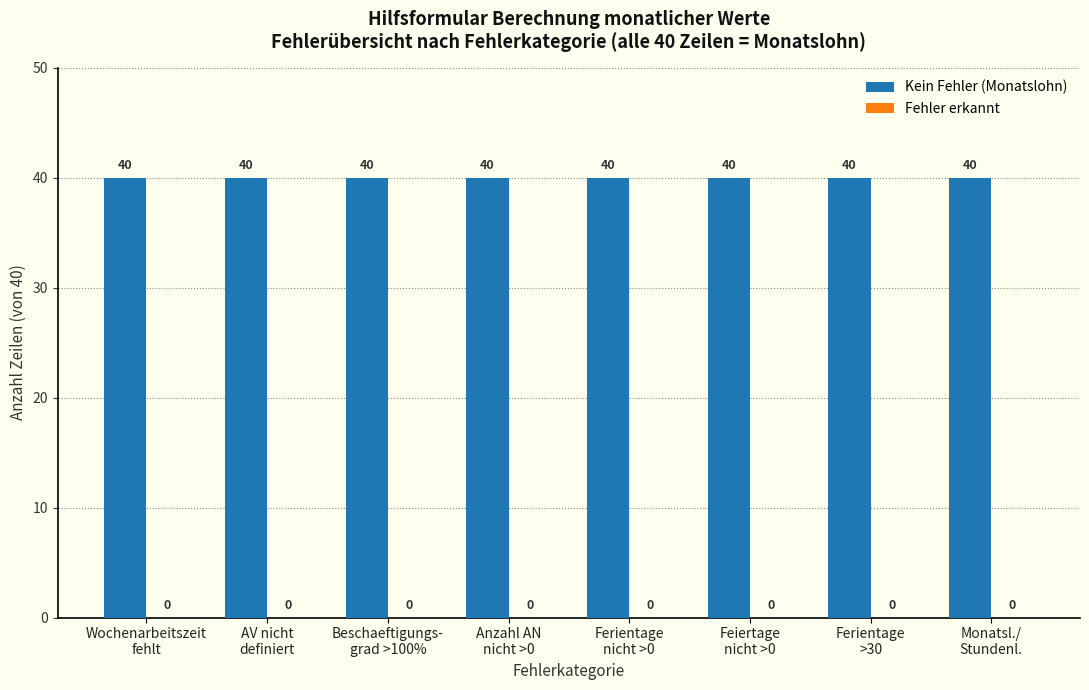

What is the average value of the Kein Fehler (Monatslohn) series?

40